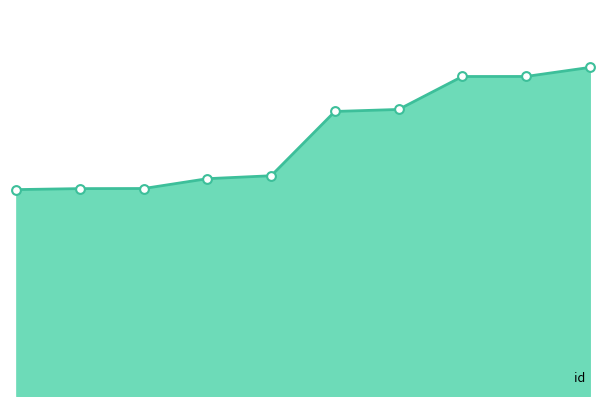

Does the chart have visible grid lines?

No